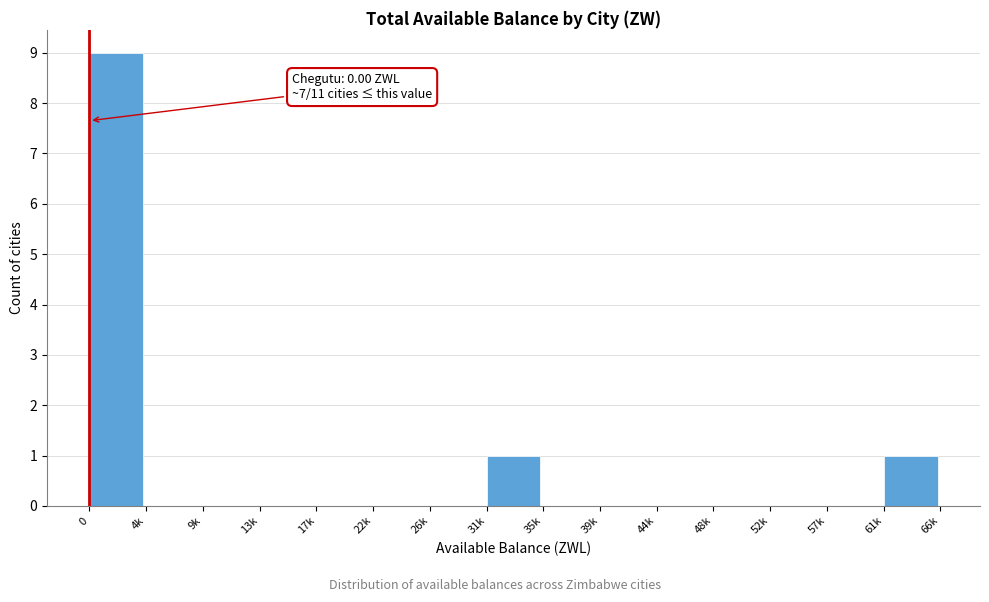

Reading right to left, what are all the values shown in this chart?

61k=1	57k=0	52k=0	48k=0	44k=0	39k=0	35k=0	31k=1	26k=0	22k=0	17k=0	13k=0	9k=0	4k=0	0=9